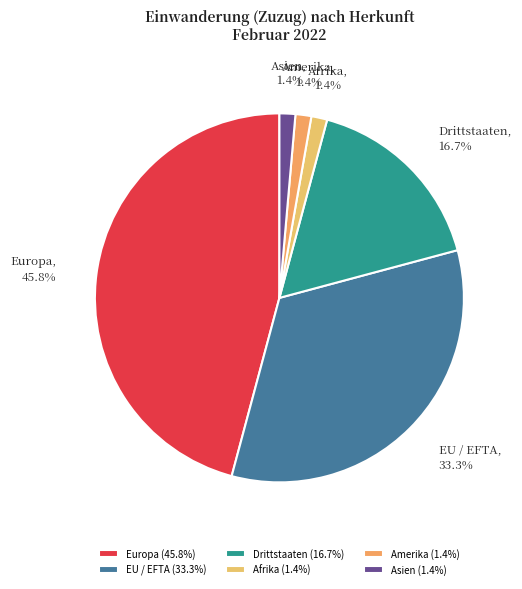

To the nearest percent, what is the average slice percentage?

17%